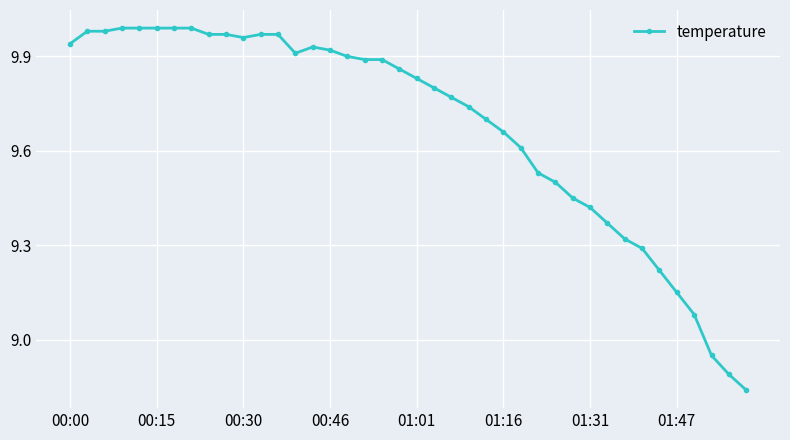

True or false: there are more than 0 points higher than both neighbors.

True